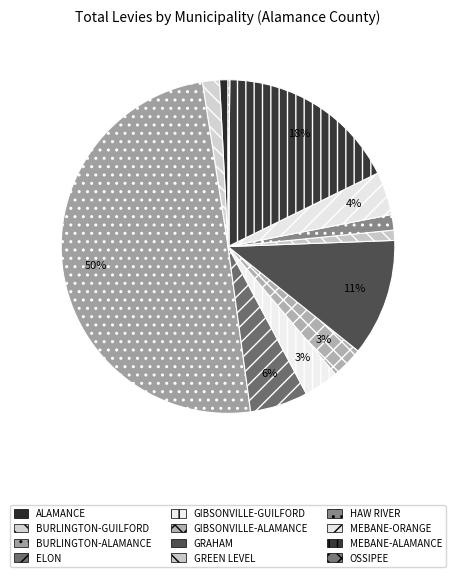

Which category has the smallest portion of the pie?

OSSIPEE